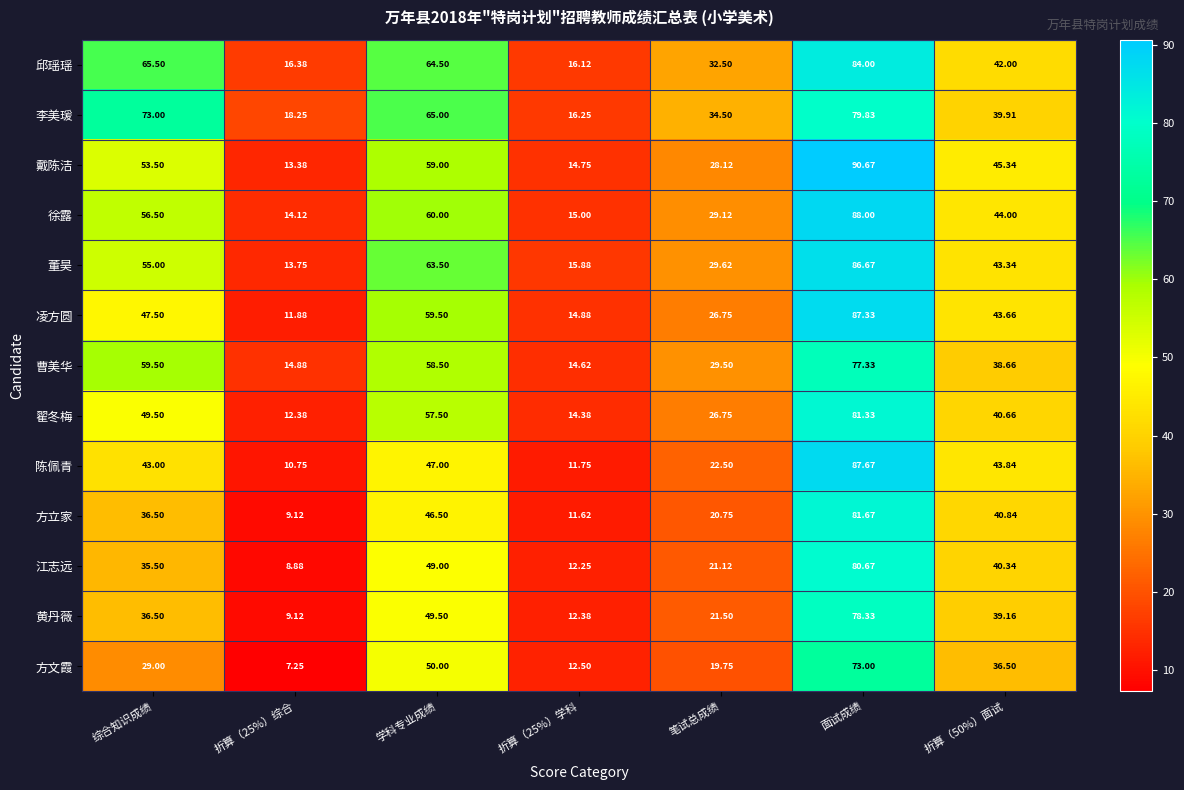

Where is 董昊 nearest to the value 50?

综合知识成绩